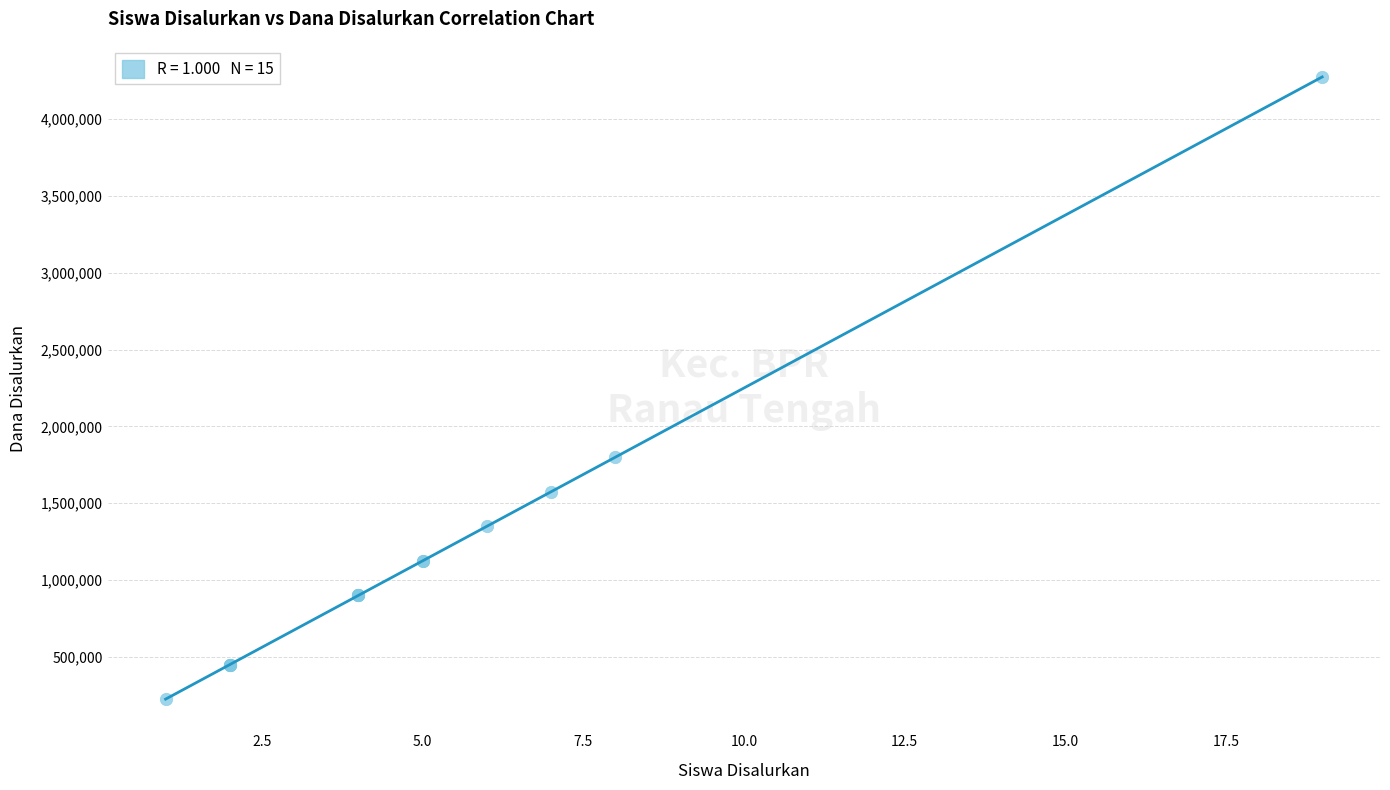

What Y value in the scatter plot is closest to 2250000?

1800000